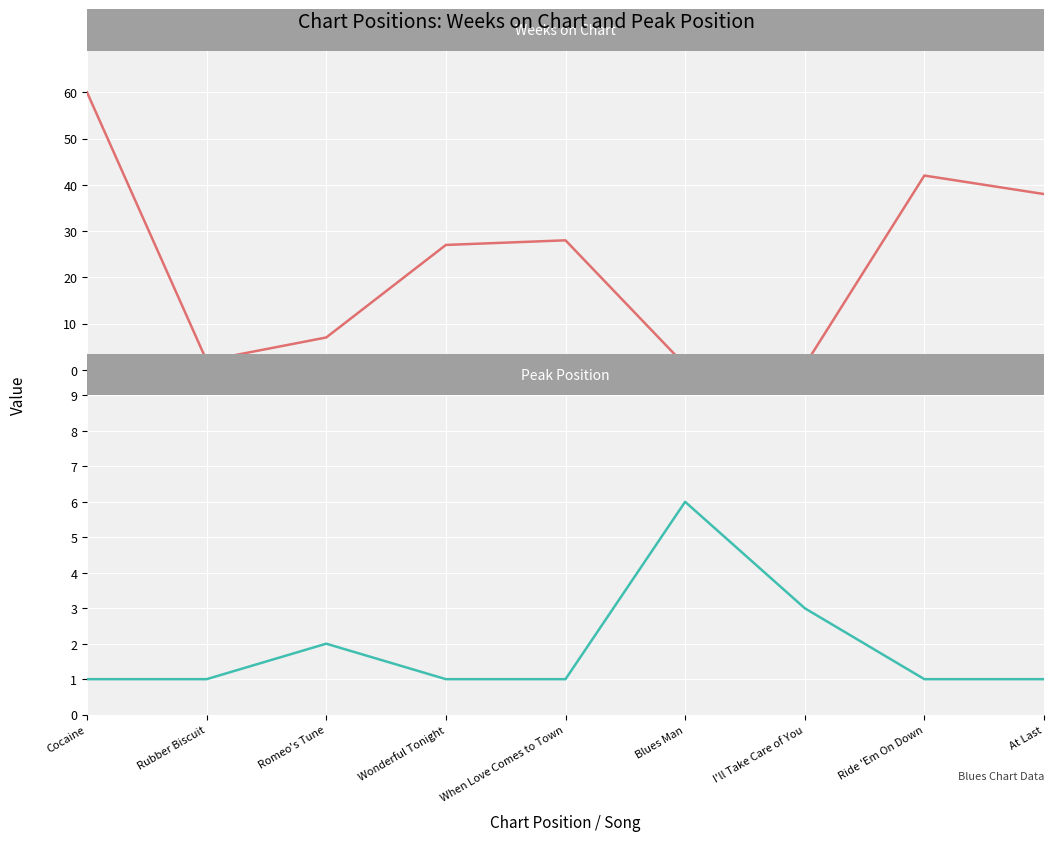

What is the smallest value displayed?

1